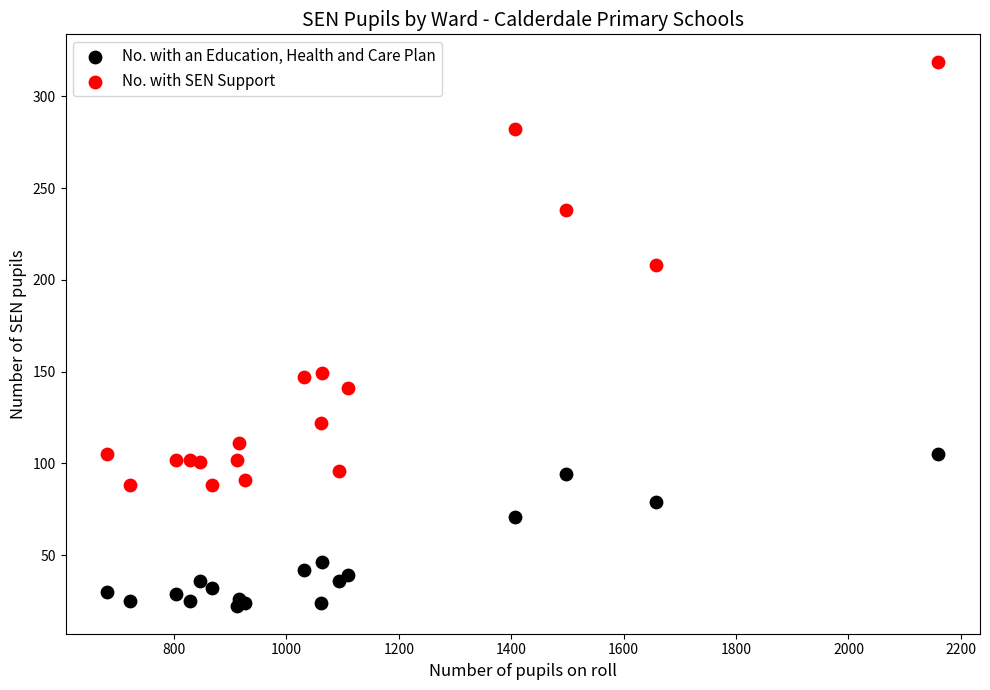

What are all the series names shown in the legend?

No. with an Education, Health and Care Plan, No. with SEN Support